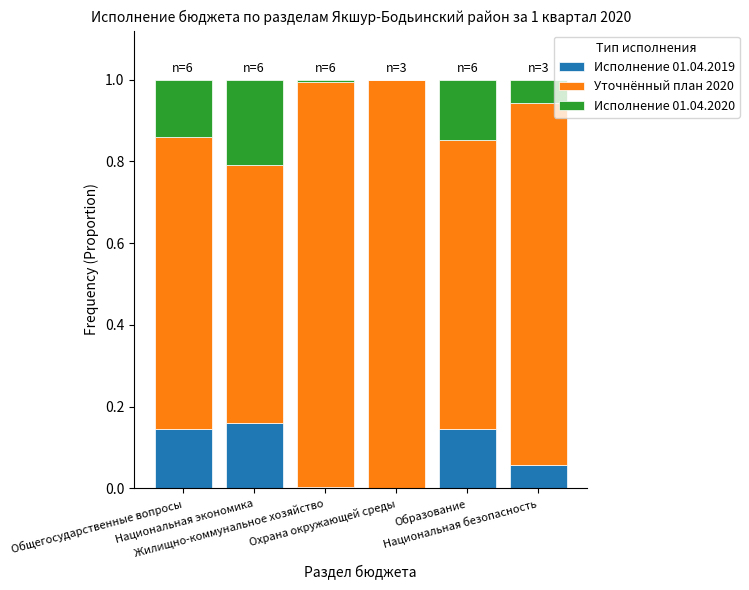

How many categories are shown in the chart?

6